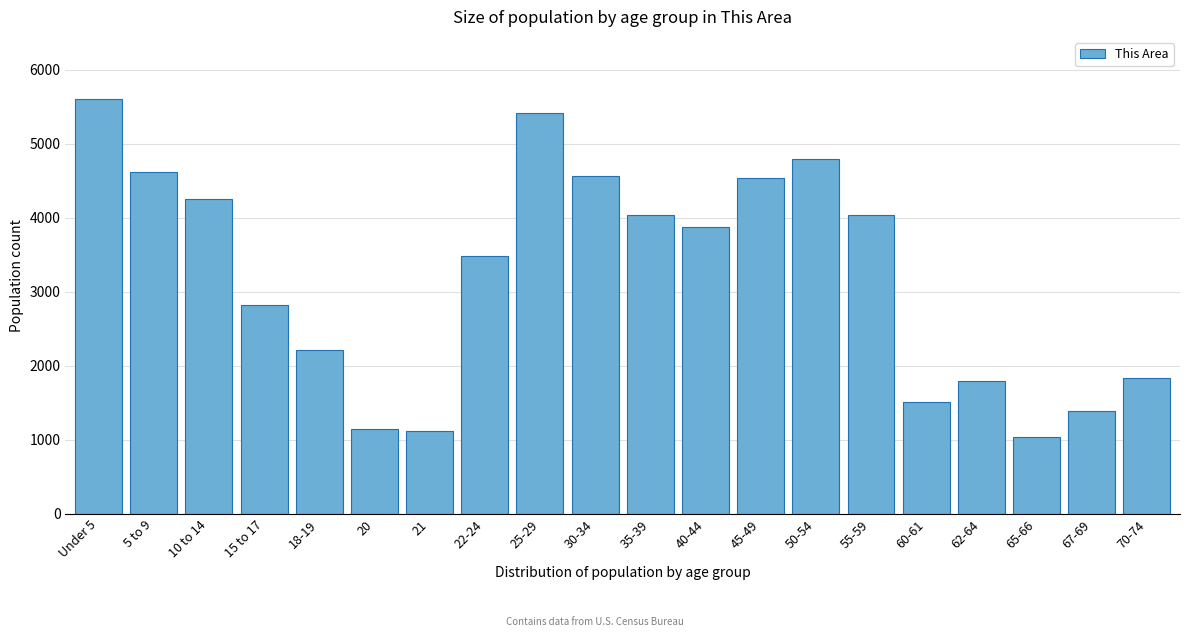

What is the value of the 20th bar from the left?

1834